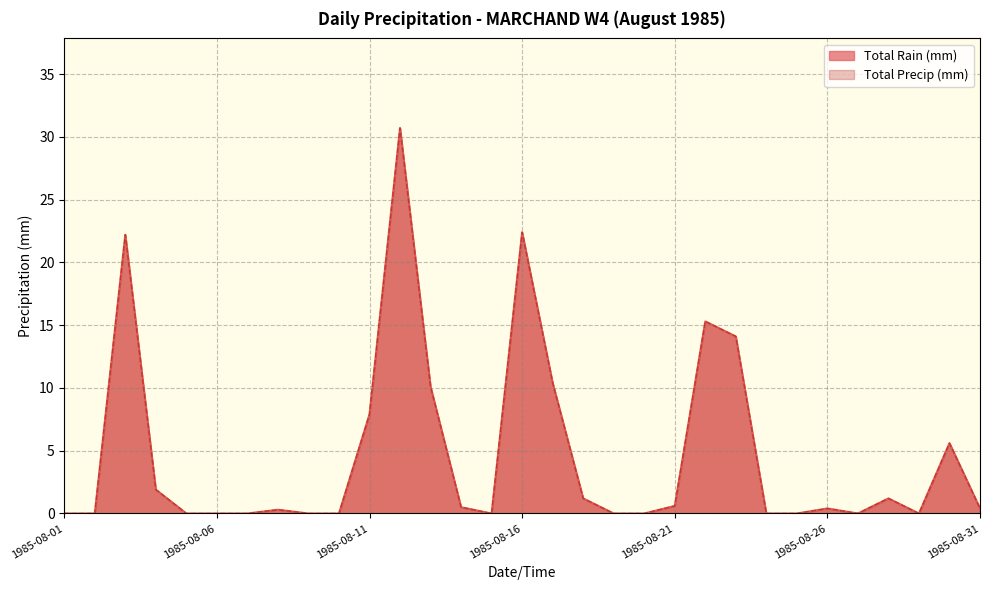

How many lines are shown in the chart?

2